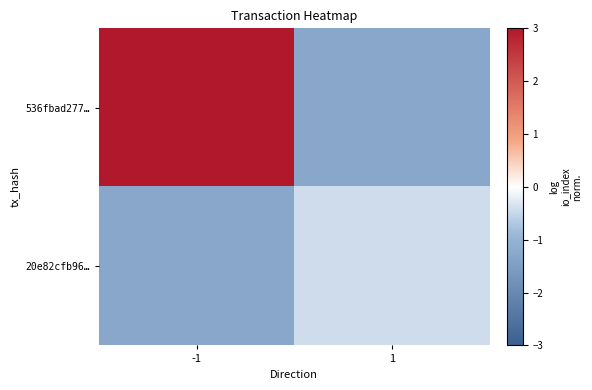

At which category is the sum across all series the highest?

-1